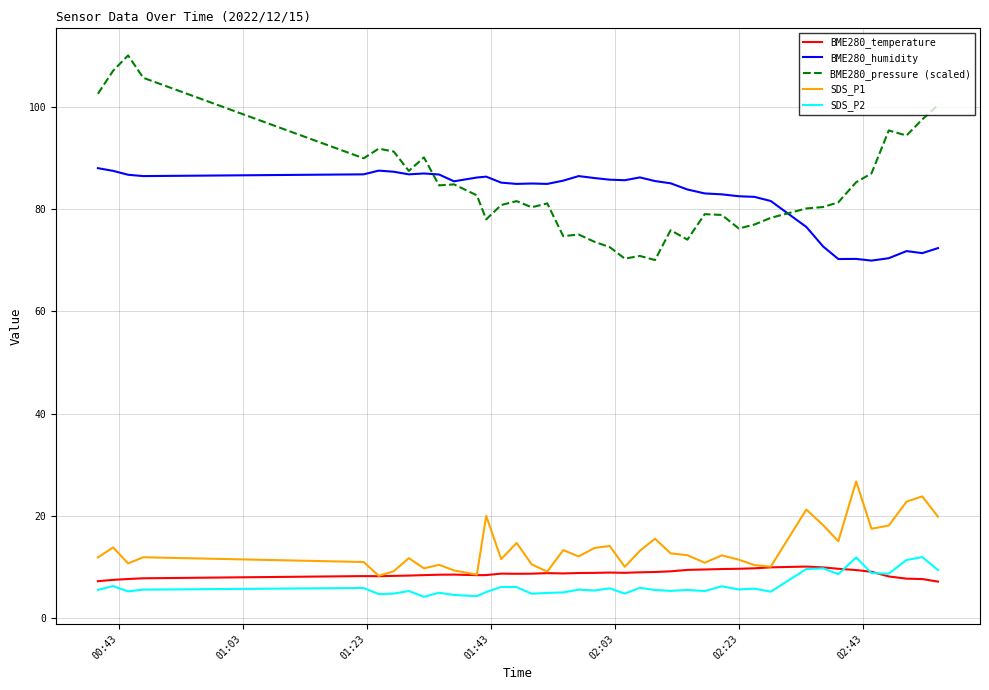

What is the smallest value displayed?

4.2